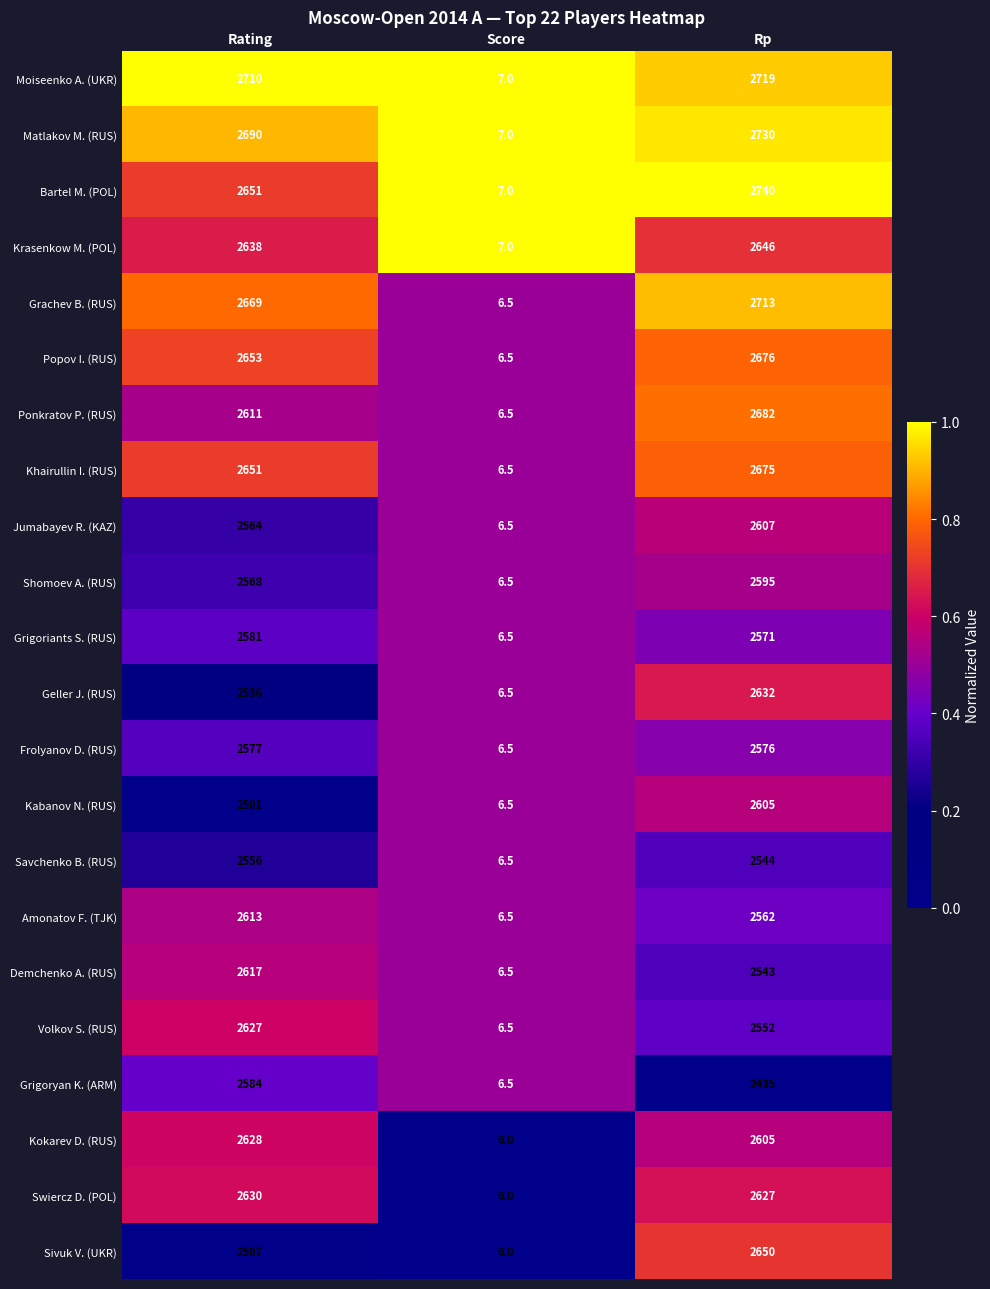

The value of Amonatov F. (TJK) at Rating is 3847.9. True or false?

False